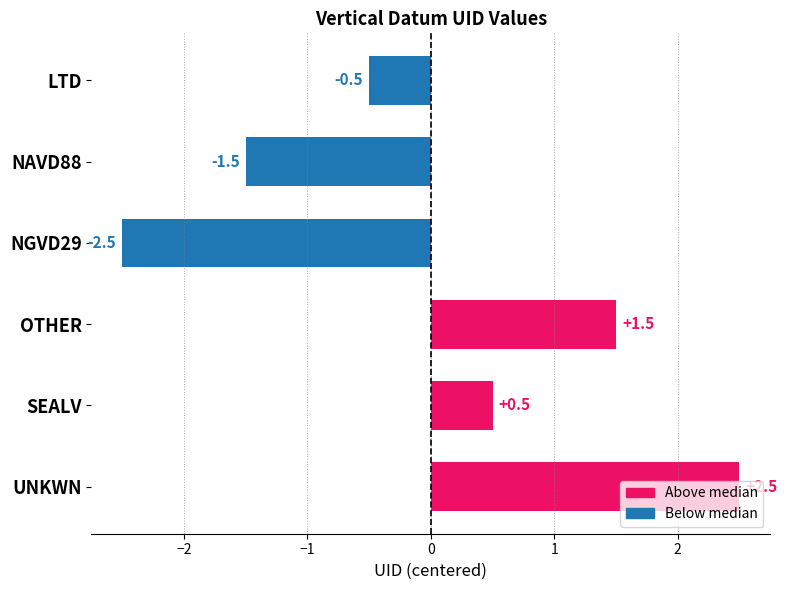

Does the chart contain stacked bars?

No